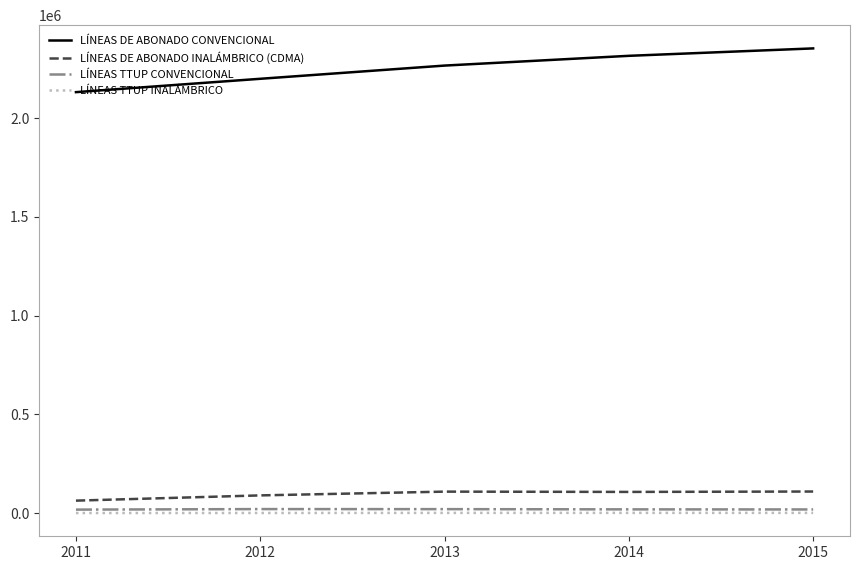

Which series has the largest range (max minus min)?

LÍNEAS DE ABONADO CONVENCIONAL